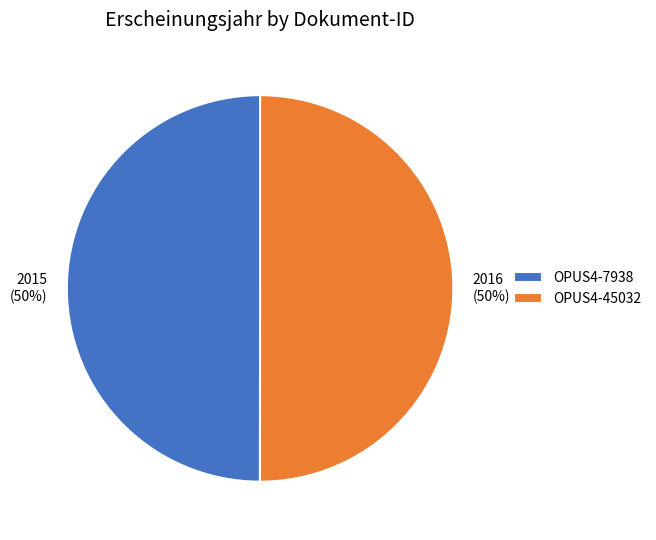

Combined, do 2015 (50%) and 2016 (50%) account for over 50%?

Yes